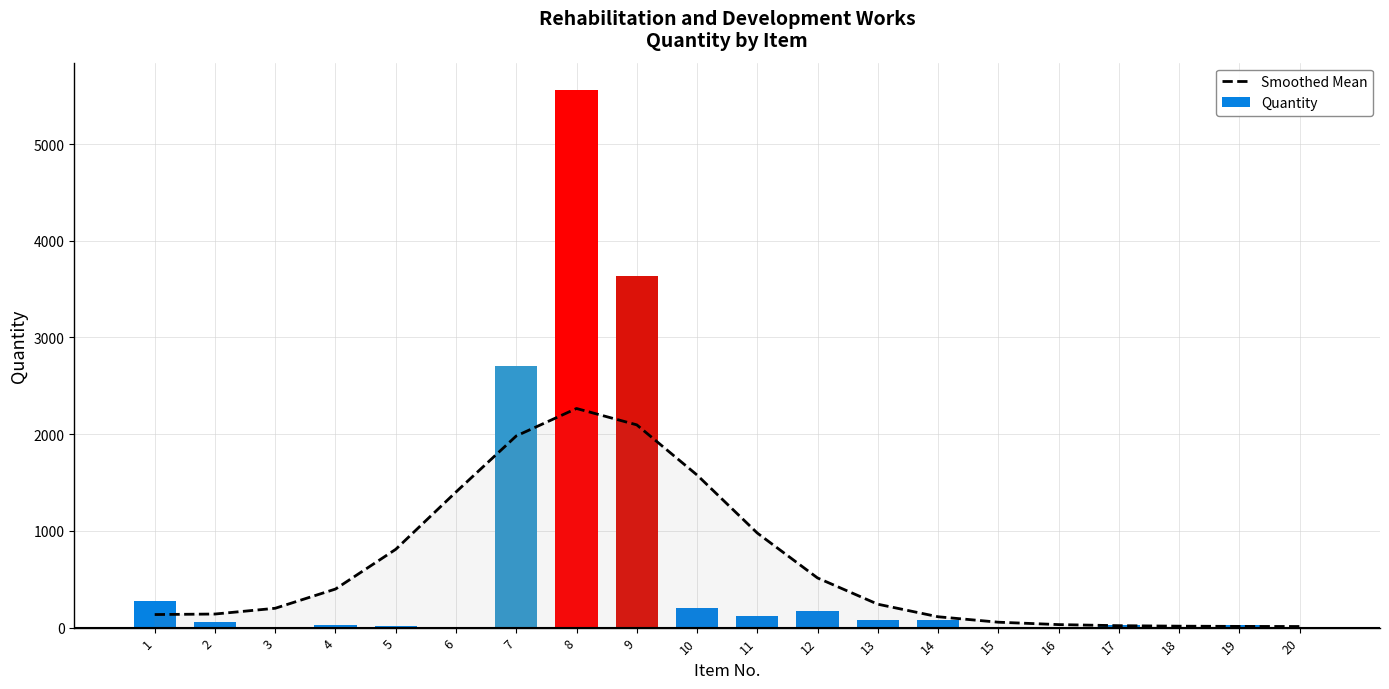

Reading left to right, what are all the values shown in this chart?

Smoothed Mean: 1=135.4	2=140.6	3=200.2	4=399.0	5=809.6	6=1402.5	7=1981.9	8=2265.8	9=2096.8	10=1578.3	11=978.4	12=513.8	13=242.3	14=112.5	15=56.2	16=31.4	17=20.1	18=15.1	19=12.7	20=11.6
Quantity: 1=277.8	2=60.2	3=1.0	4=23.5	5=15.3	6=3.9	7=2704.0	8=5563.5	9=3635.0	10=199.0	11=125.0	12=175.0	13=75.0	14=80.0	15=2.3	16=8.0	17=26.0	18=2.0	19=26.7	20=1.0